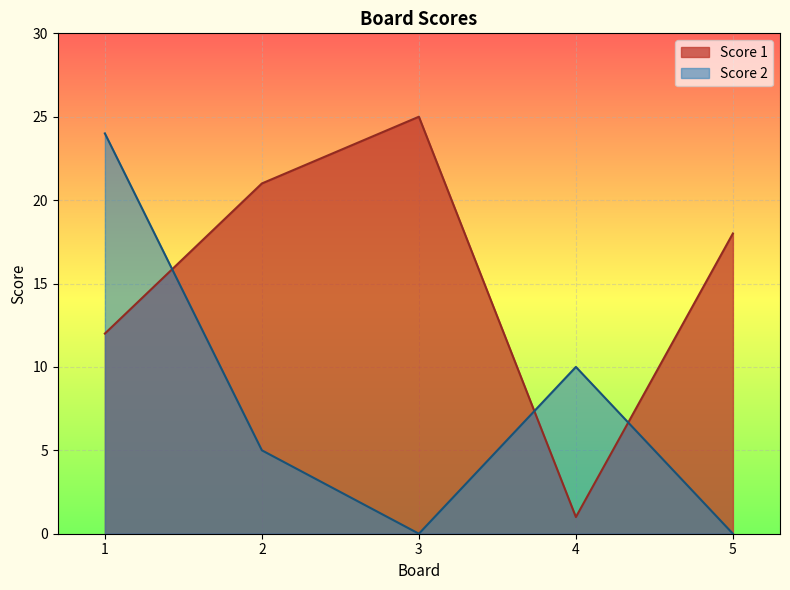

At which category is the sum across all series the highest?

1